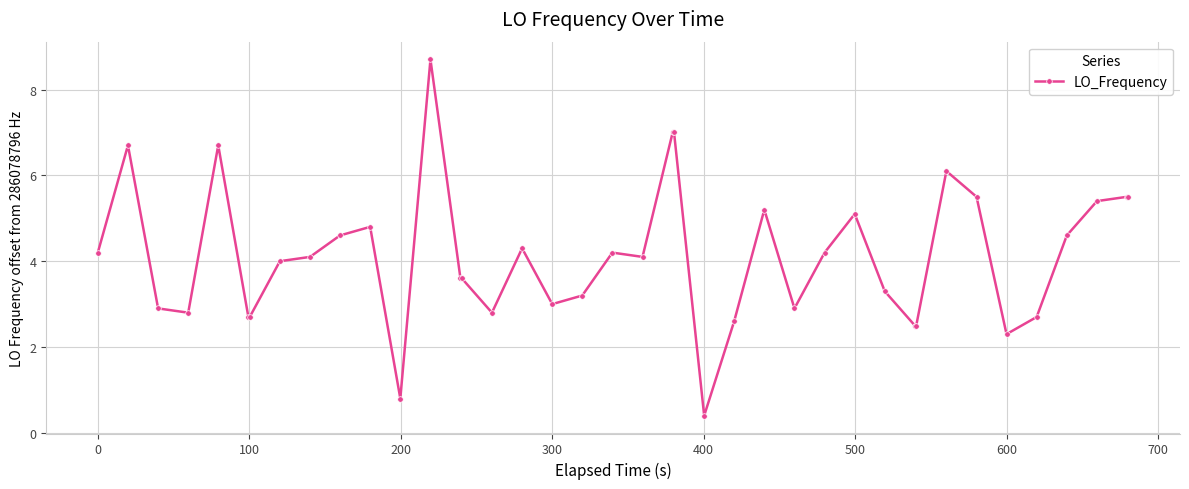

What is the minimum value shown in the chart?

0.4